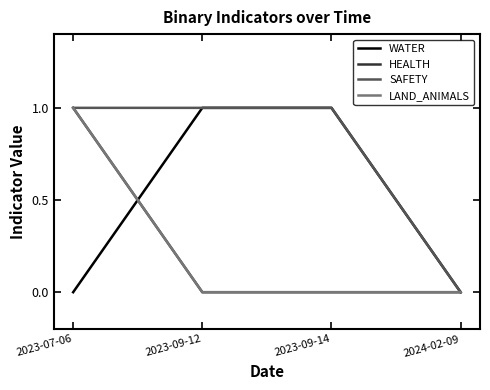

Does the chart have visible grid lines?

No